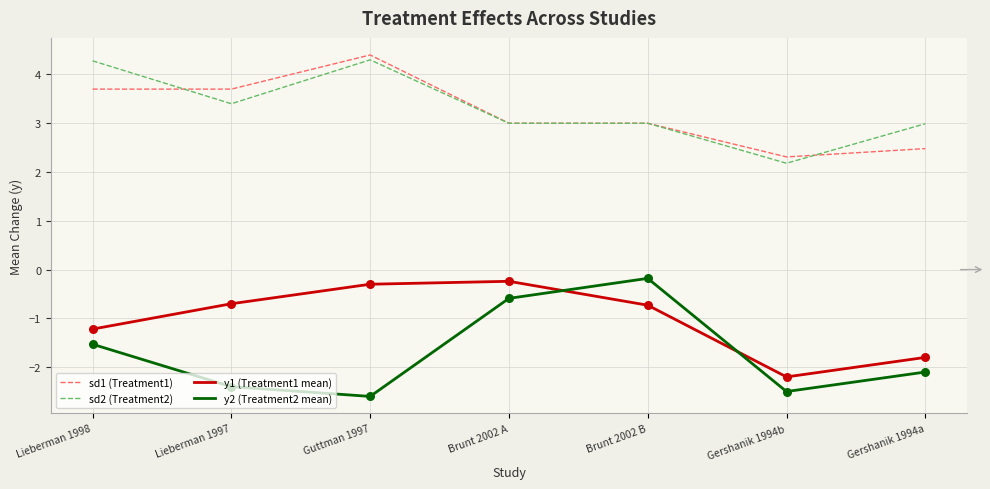

What is the difference between the highest and lowest values at Lieberman 1998?

5.8